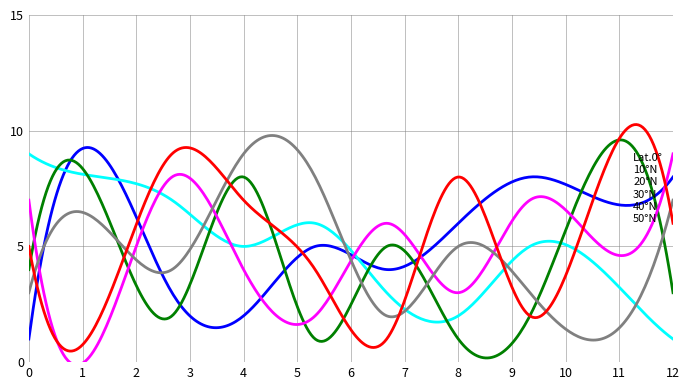

What is the greatest value displayed?

10.3